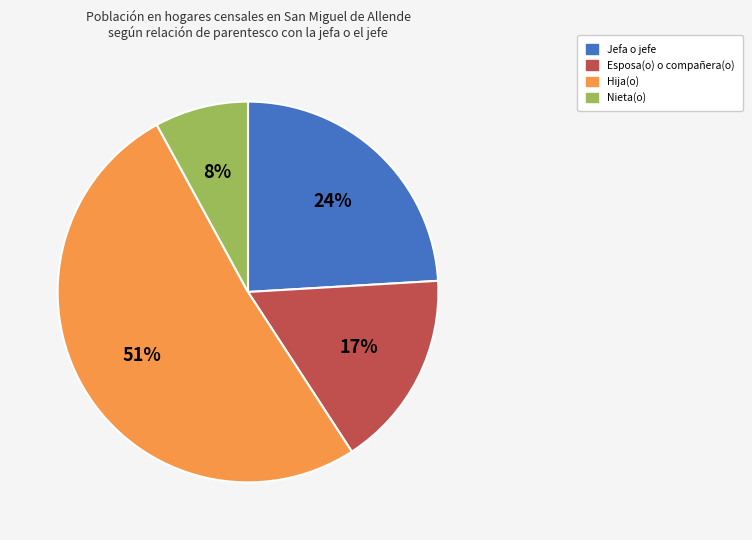

True or false: Jefa o jefe accounts for 24% of the total.

True